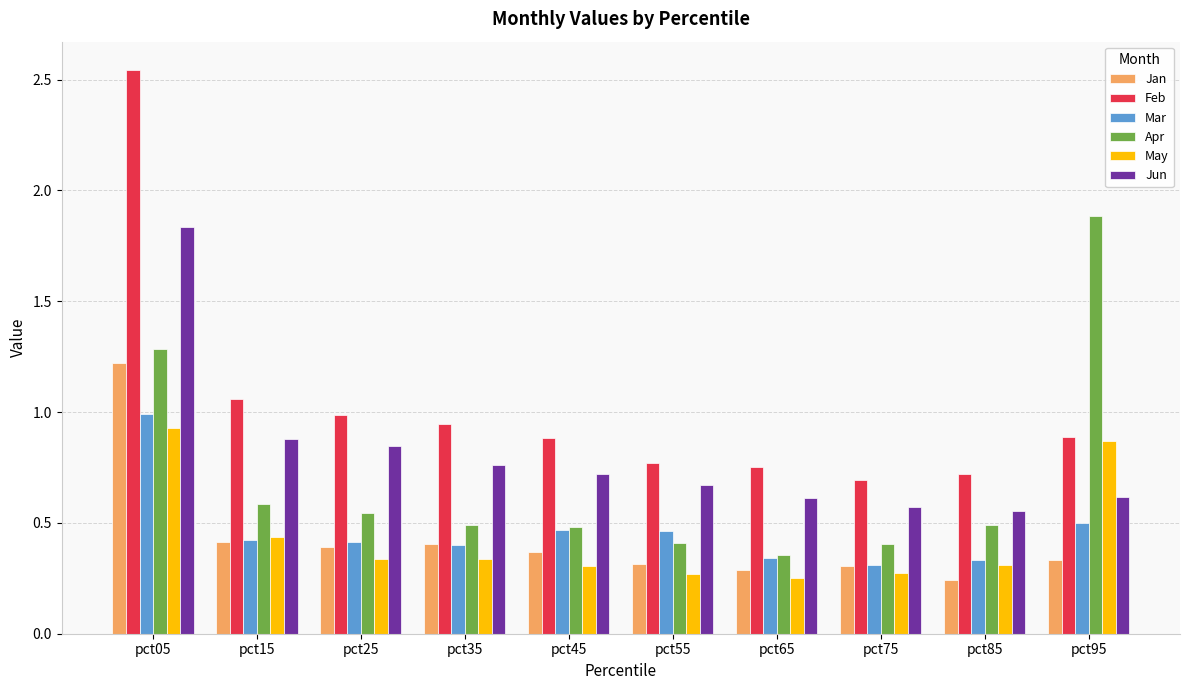

List the series in order of their peak value, highest first.

Feb, Apr, Jun, Jan, Mar, May